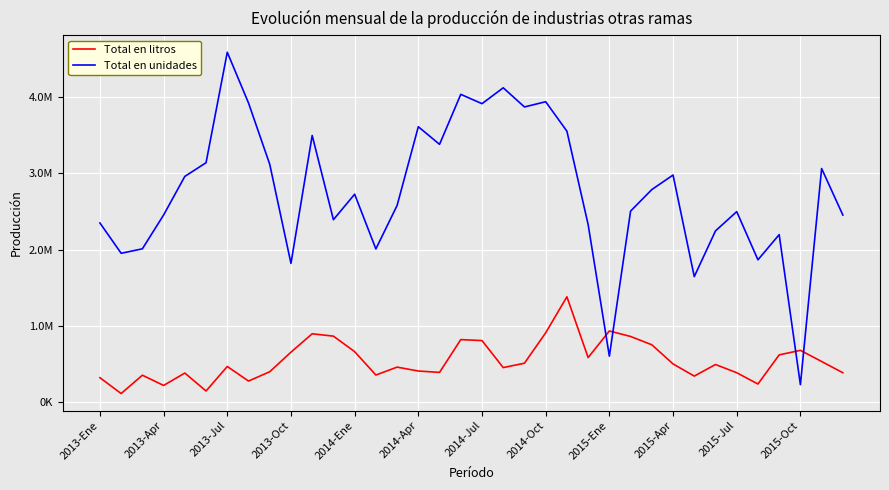

Is this an area chart (filled region under the line)?

No